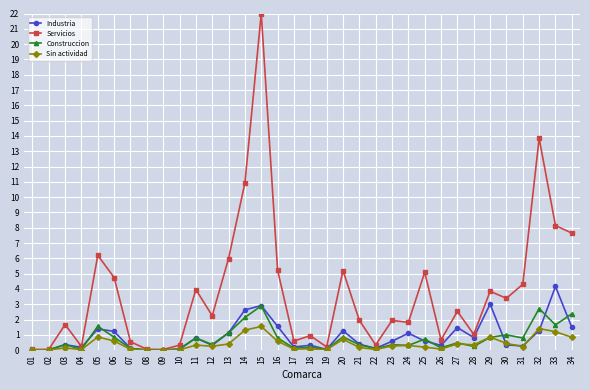

Does the chart have visible grid lines?

Yes